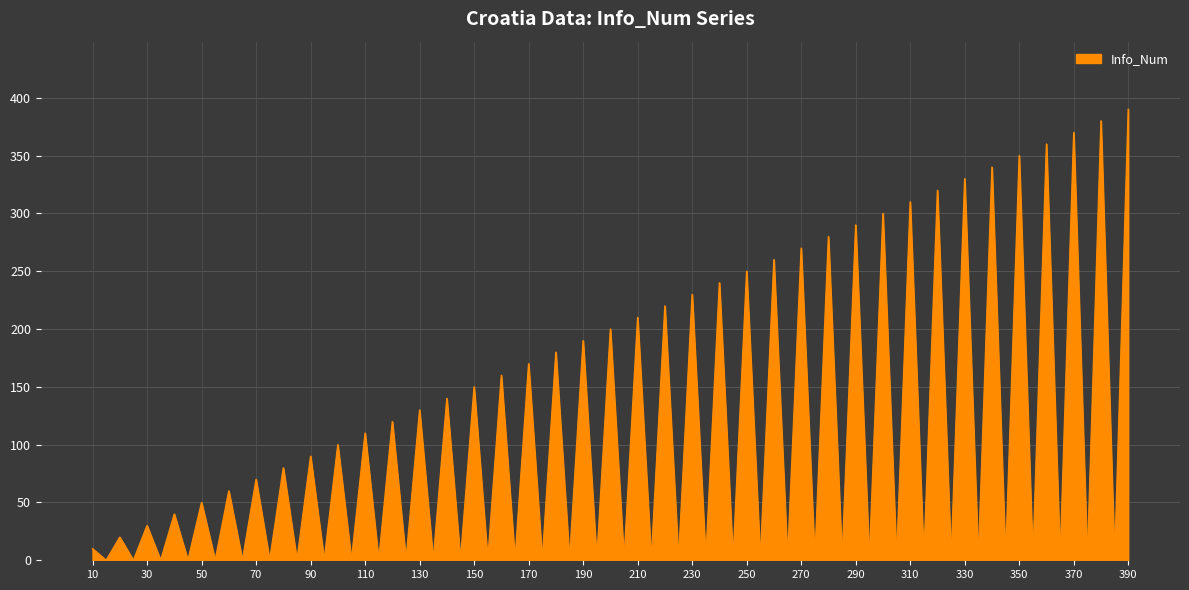

What is the difference between the maximum and minimum values?

390